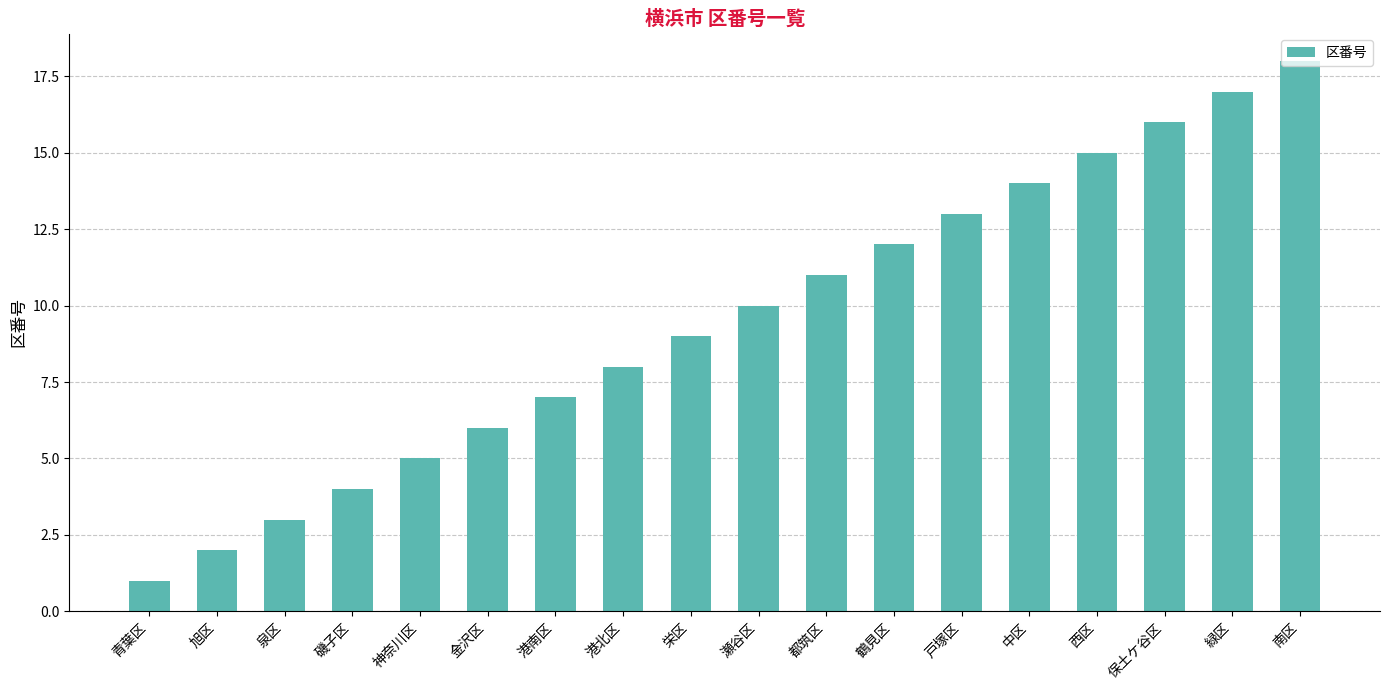

Is it true that the value at 西区 is 15?

True